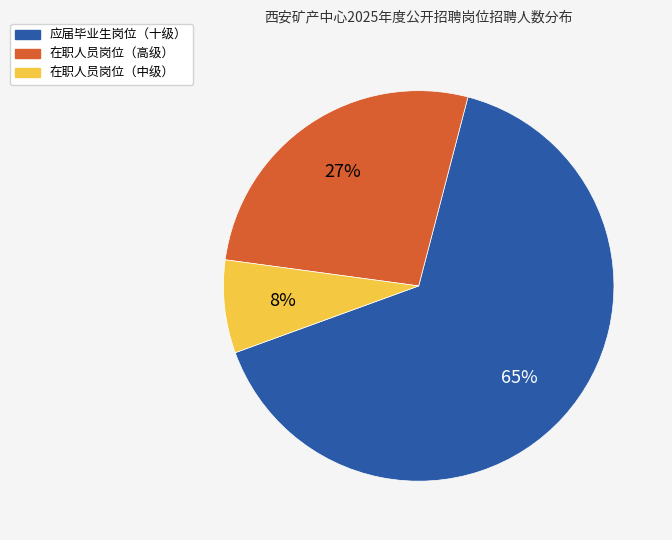

Count the number of slices in the pie.

3